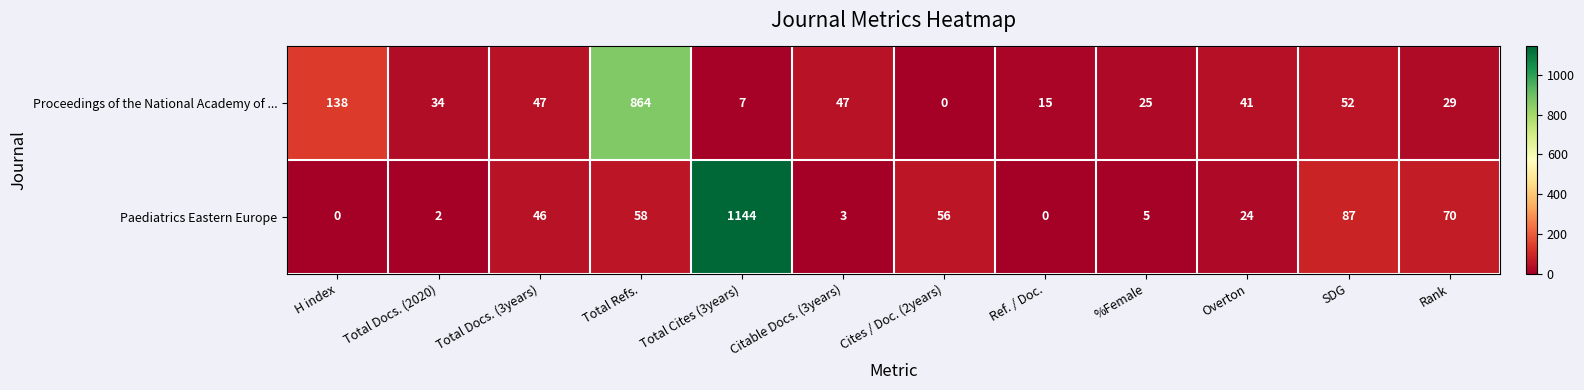

Rank the series by their maximum value, from highest to lowest.

Paediatrics Eastern Europe, Proceedings of the National Academy of ...